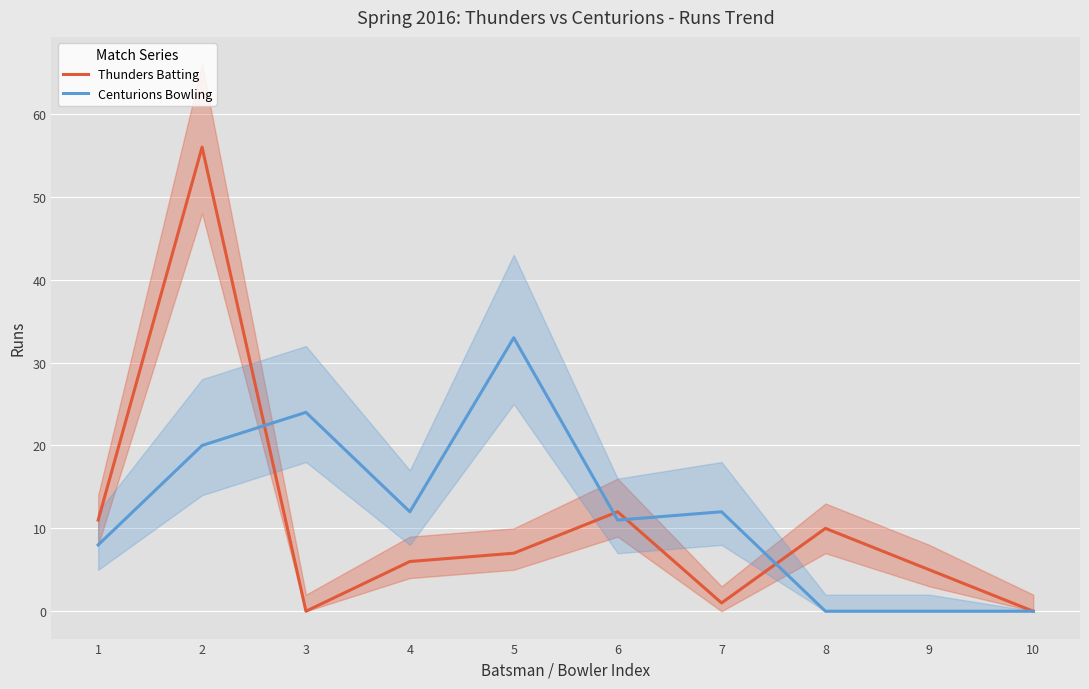

How many times do Thunders Batting and Centurions Bowling cross each other?

4